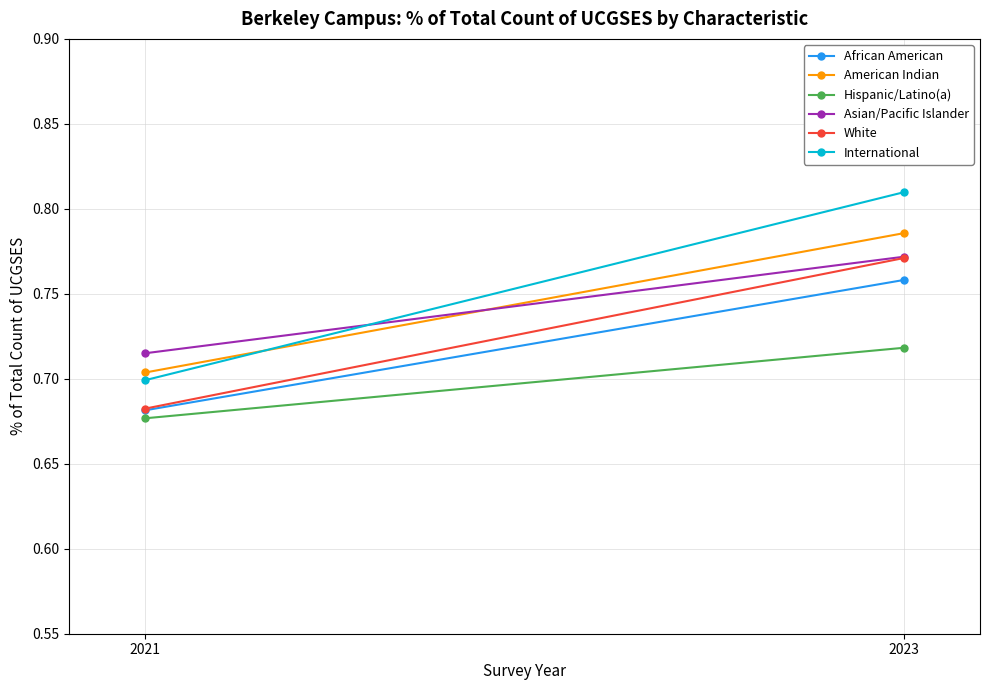

What is the difference between the highest and lowest values at 2023?

0.1